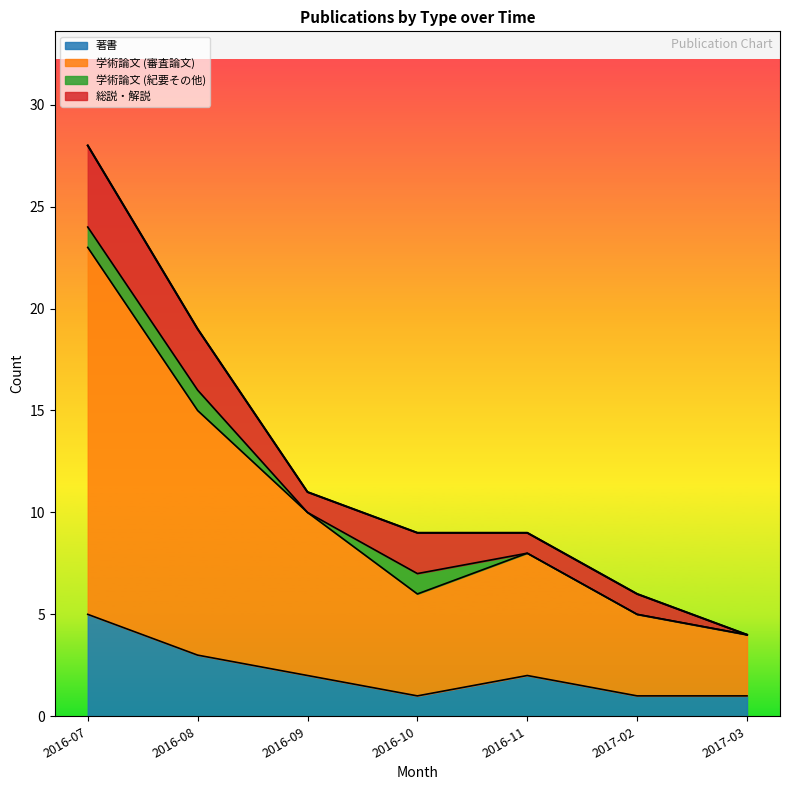

Is it true that 学術論文 (審査論文) equals 4 at 2016-09?

False